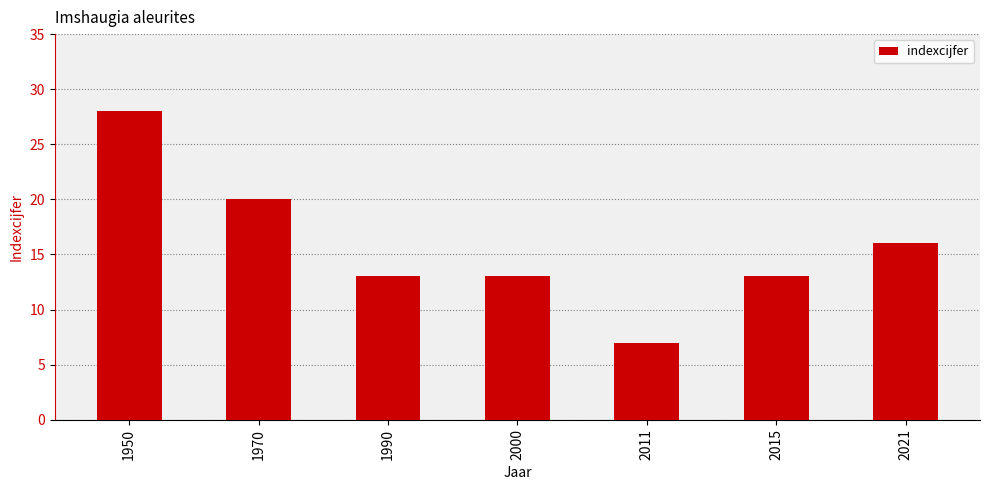

What is the change in value from 1950 to 2000?

-15